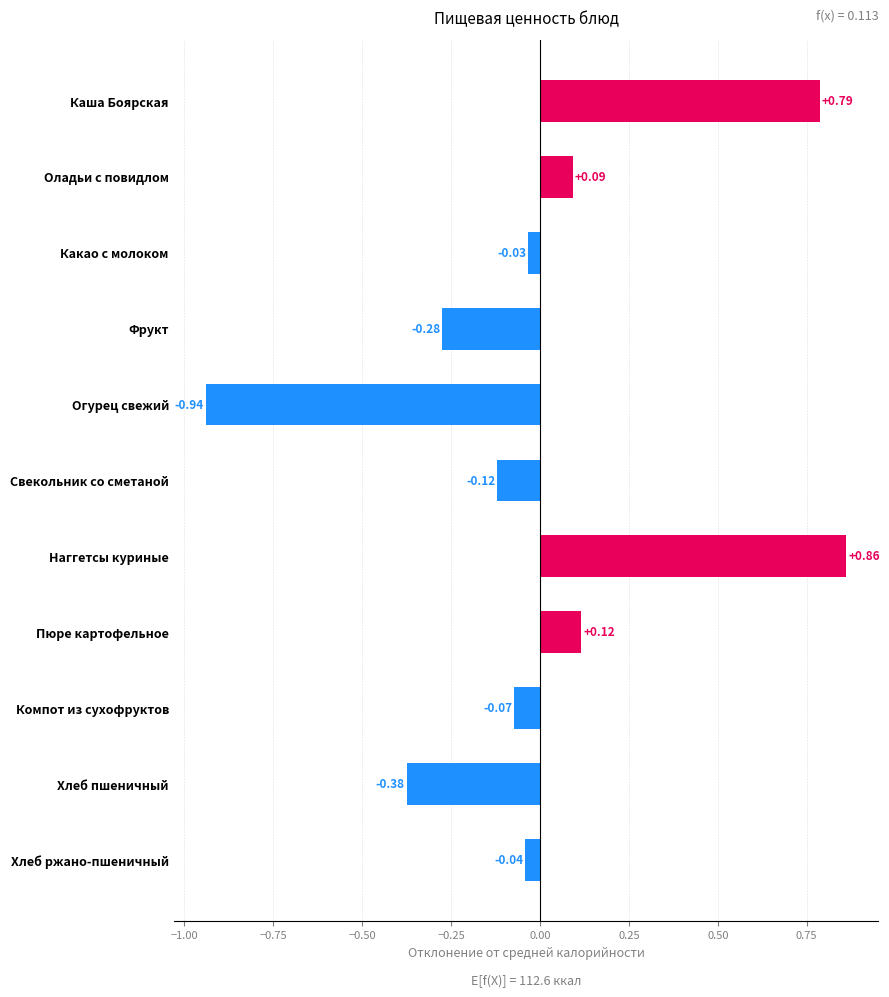

Rank the categories by value from lowest to highest.

Огурец свежий, Хлеб пшеничный, Фрукт, Свекольник со сметаной, Компот из сухофруктов, Хлеб ржано-пшеничный, Какао с молоком, Оладьи с повидлом, Пюре картофельное, Каша Боярская, Наггетсы куриные